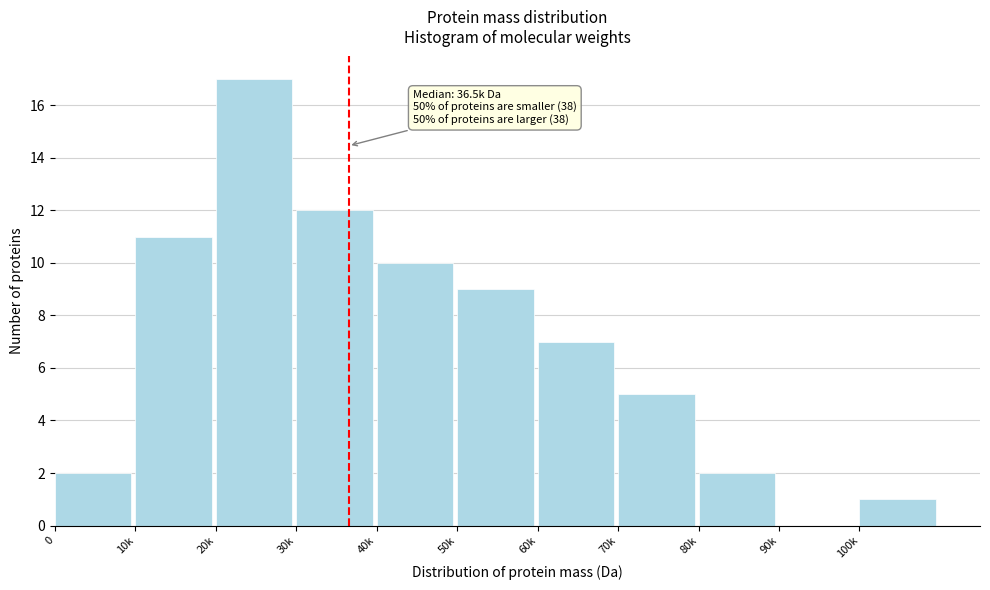

Reading left to right, what are all the values shown in this chart?

0=2	10k=11	20k=17	30k=12	40k=10	50k=9	60k=7	70k=5	80k=2	90k=0	100k=1